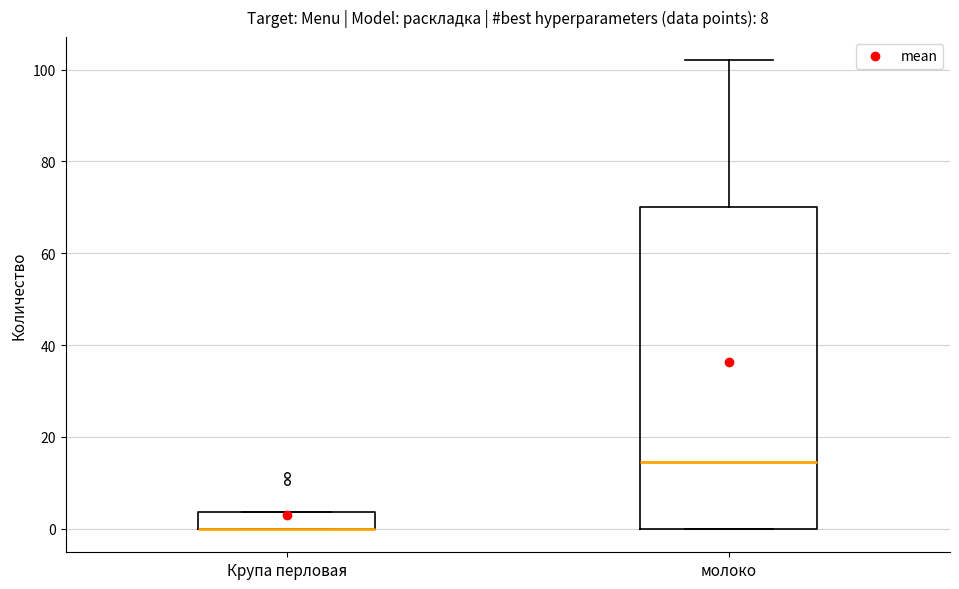

Reading left to right, read every box against the y-axis: the position of its median line, the range the box covers, and the ends of its whiskers. The values are not printed on the chart, so give them approximately, as read against the axis.

Крупа перловая: median 0 (drawn on the box's lower edge), box 0 to 4, whiskers 0 to 4
молоко: median 14, box 0 to 70, whiskers 0 to 102